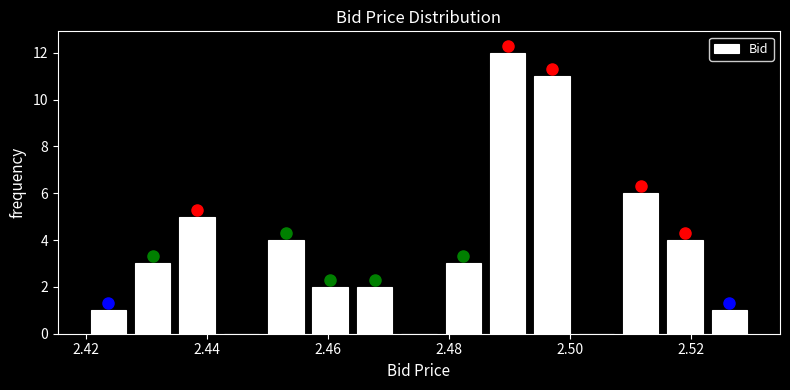

Around what value on the x-axis is the tallest bar? Give the approximate position of its centre, as read against the axis.

2.490